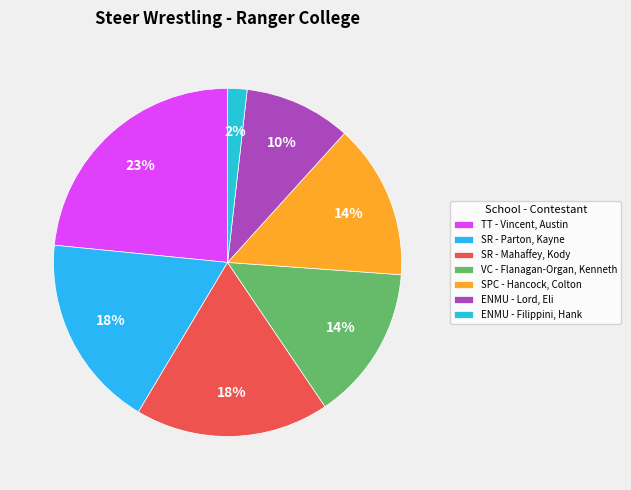

To the nearest percent, what is the average slice percentage?

14%